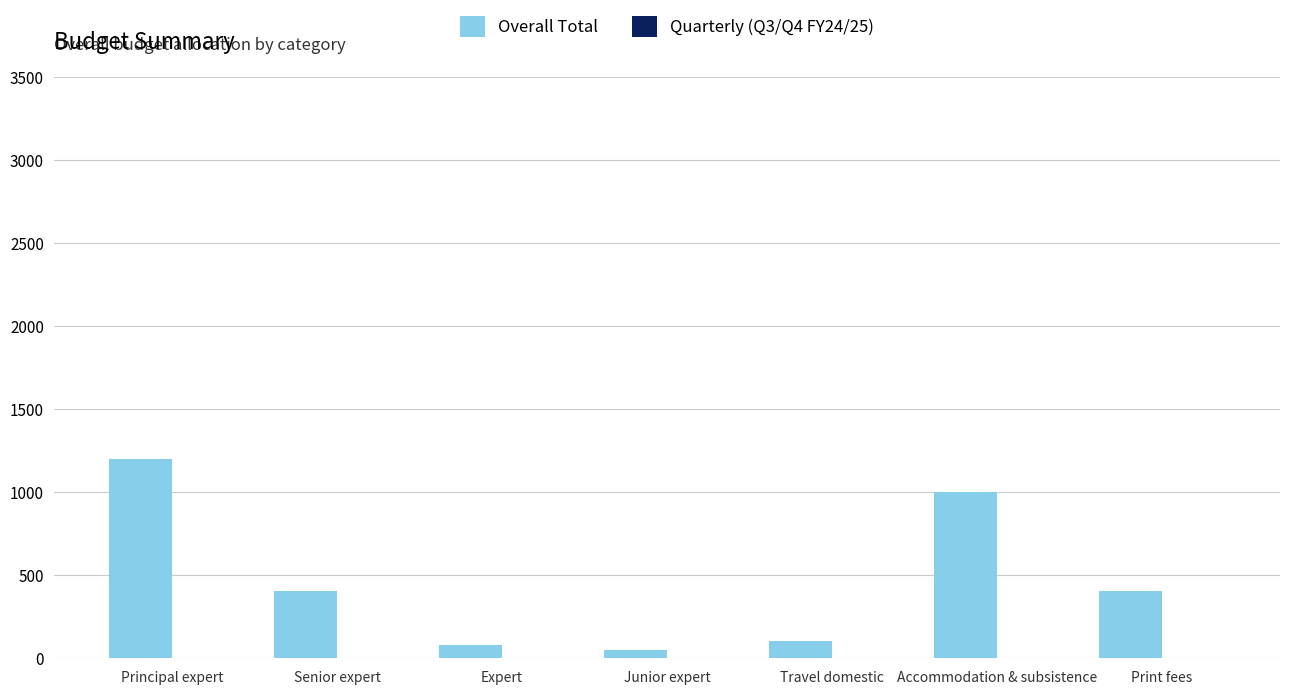

Which has a higher value, Print fees or Travel domestic?

Print fees